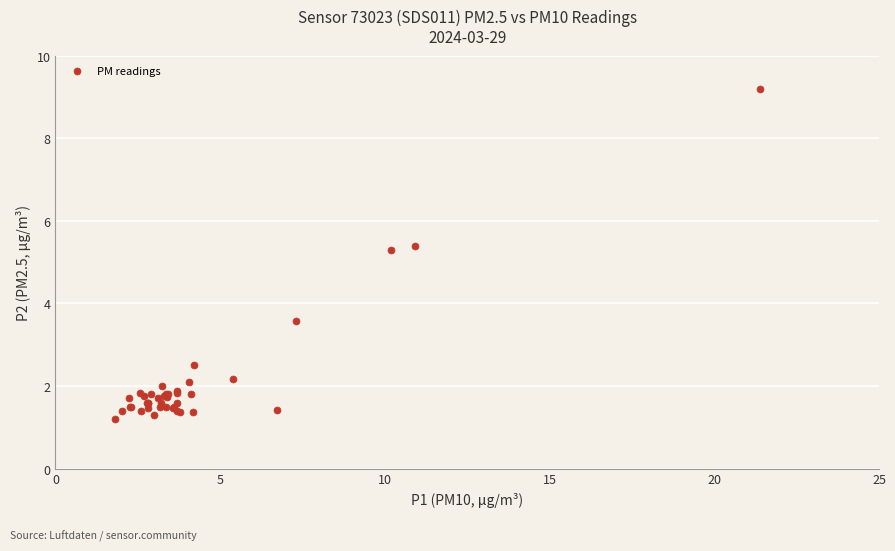

What Y value in the scatter plot is closest to 5?

5.3